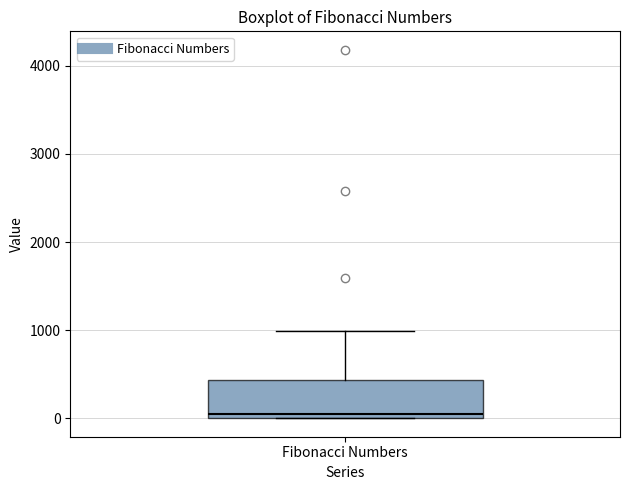

Read this box plot against the y-axis: the position of the median line, the range covered by the box, and the ends of both whiskers. The values are not printed on the chart, so give them approximately, as read against the axis.

median 0 (just above the box's lower edge), box 0 to 400, whiskers 0 to 1000